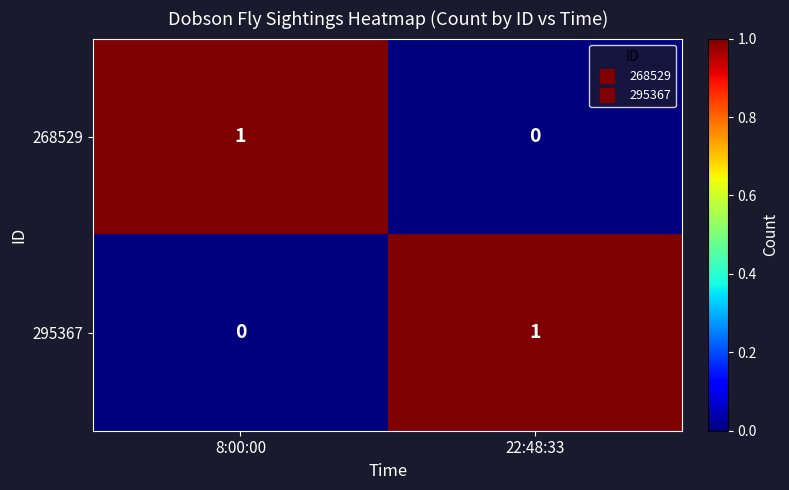

Reading left to right, transcribe all the data shown in this chart.

268529: 1	0
295367: 0	1